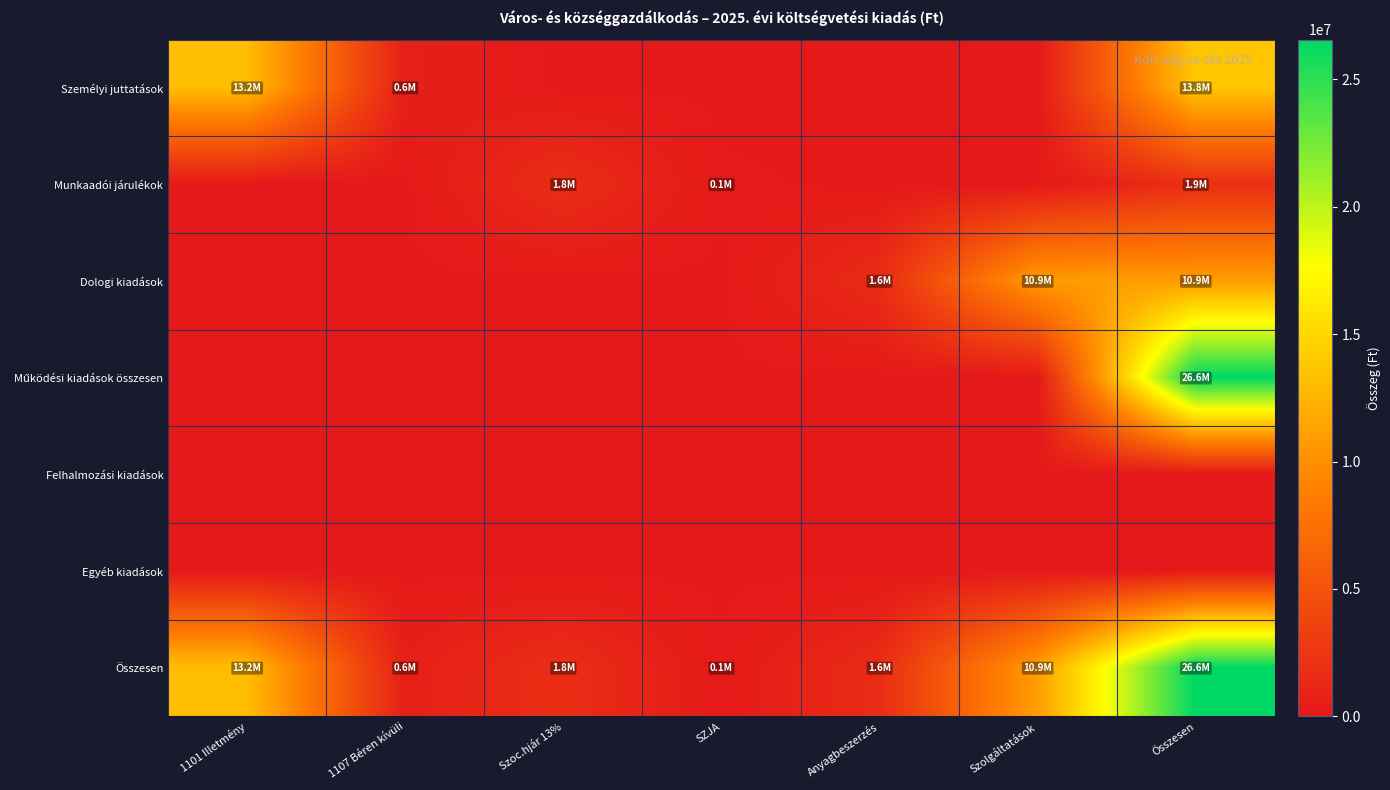

At which category does the chart reach its minimum across all series?

Szoc.hjár 13%